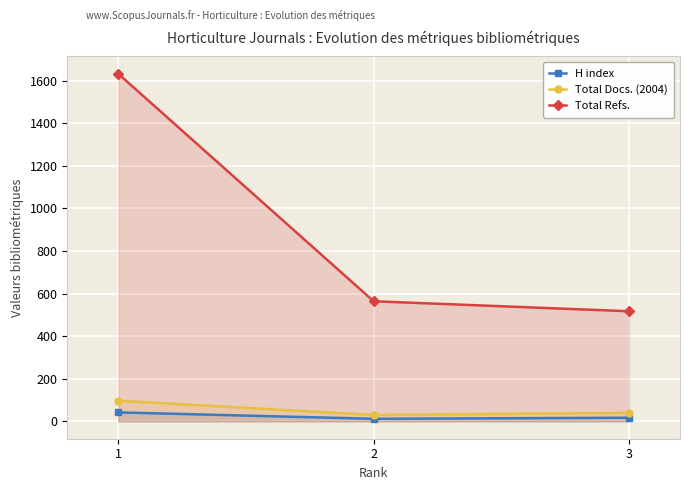

What are all the series names shown in the legend?

H index, Total Docs. (2004), Total Refs.